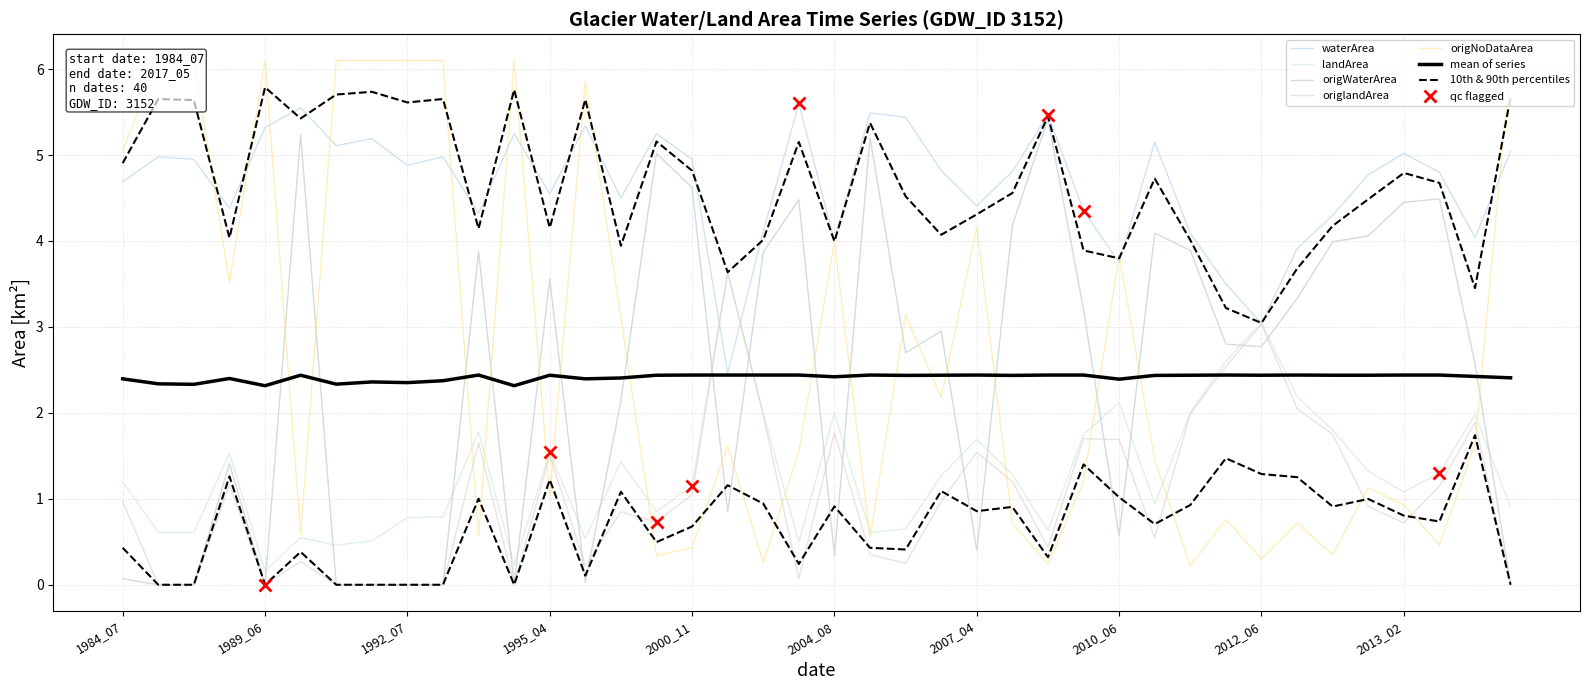

Is it true that origNoDataArea equals 3.1 at 26?

False